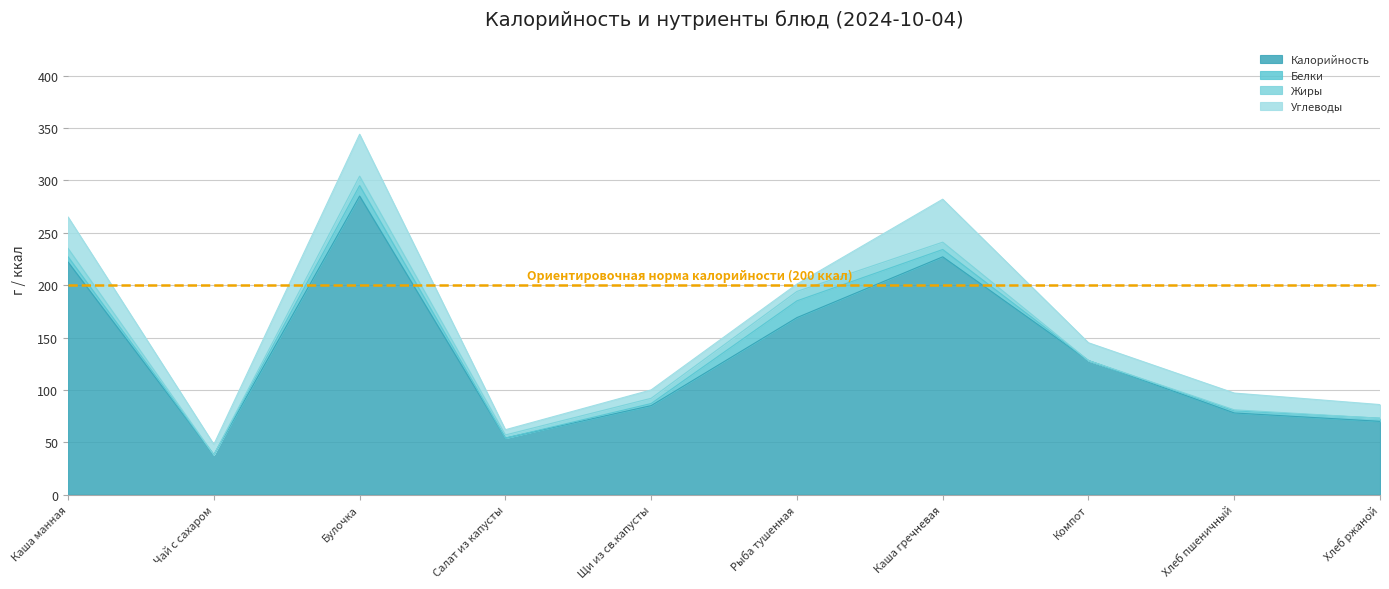

What is the label of the 1st point from the left?

Каша манная